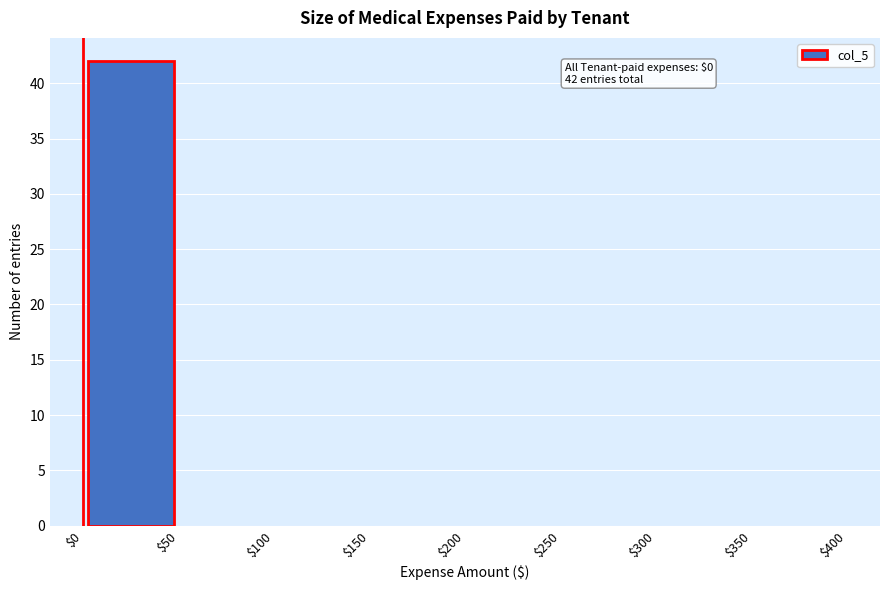

Which range on the x-axis has the tallest bar?

$0 to $50